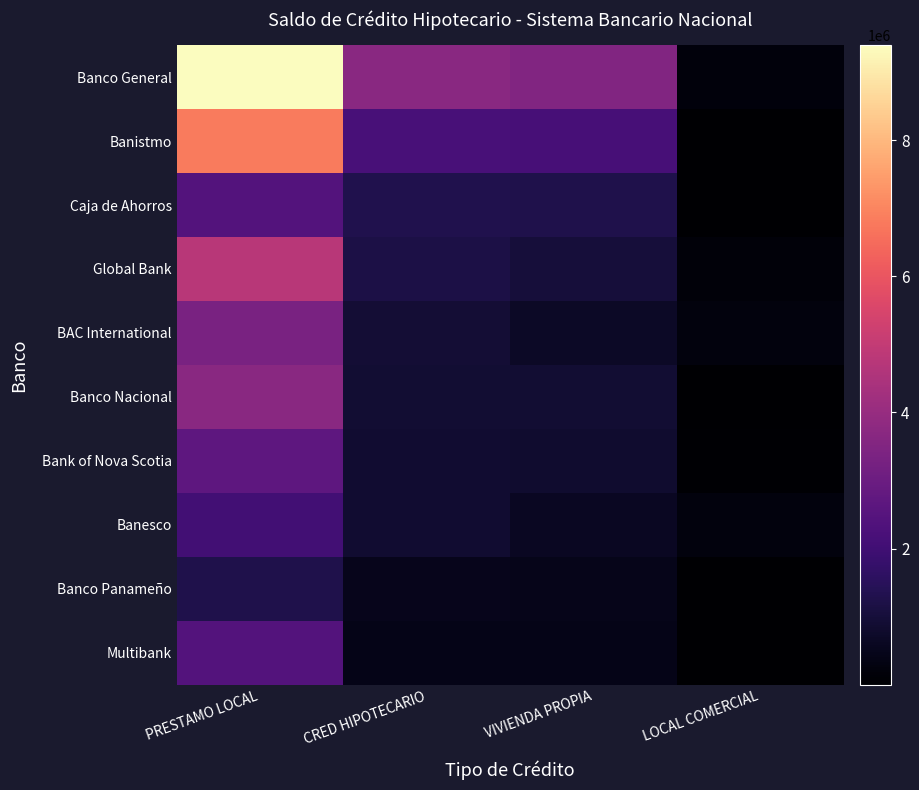

Reading right to left, what are all the values shown in this chart?

Banco General: LOCAL COMERCIAL=205147.2	VIVIENDA PROPIA=3497520.4	CRED HIPOTECARIO=3702667.6	PRESTAMO LOCAL=9395510.6
Banistmo: LOCAL COMERCIAL=6246.2	VIVIENDA PROPIA=2163270.4	CRED HIPOTECARIO=2169516.6	PRESTAMO LOCAL=6817822.8
Caja de Ahorros: LOCAL COMERCIAL=24615.0	VIVIENDA PROPIA=1268877.5	CRED HIPOTECARIO=1293492.5	PRESTAMO LOCAL=2430514.1
Global Bank: LOCAL COMERCIAL=183469.2	VIVIENDA PROPIA=1023238.8	CRED HIPOTECARIO=1206708.0	PRESTAMO LOCAL=4748838.4
BAC International: LOCAL COMERCIAL=254971.3	VIVIENDA PROPIA=678143.3	CRED HIPOTECARIO=933114.6	PRESTAMO LOCAL=3325887.4
Banco Nacional: LOCAL COMERCIAL=1411.4	VIVIENDA PROPIA=886520.9	CRED HIPOTECARIO=887932.3	PRESTAMO LOCAL=3688373.3
Bank of Nova Scotia: LOCAL COMERCIAL=38396.0	VIVIENDA PROPIA=830029.2	CRED HIPOTECARIO=868425.1	PRESTAMO LOCAL=2705907.0
Banesco: LOCAL COMERCIAL=227675.8	VIVIENDA PROPIA=620985.5	CRED HIPOTECARIO=848661.3	PRESTAMO LOCAL=2055008.6
Banco Panameño: LOCAL COMERCIAL=36493.0	VIVIENDA PROPIA=473291.4	CRED HIPOTECARIO=509784.4	PRESTAMO LOCAL=1263356.0
Multibank: LOCAL COMERCIAL=1699.1	VIVIENDA PROPIA=435358.1	CRED HIPOTECARIO=437057.2	PRESTAMO LOCAL=2434828.3